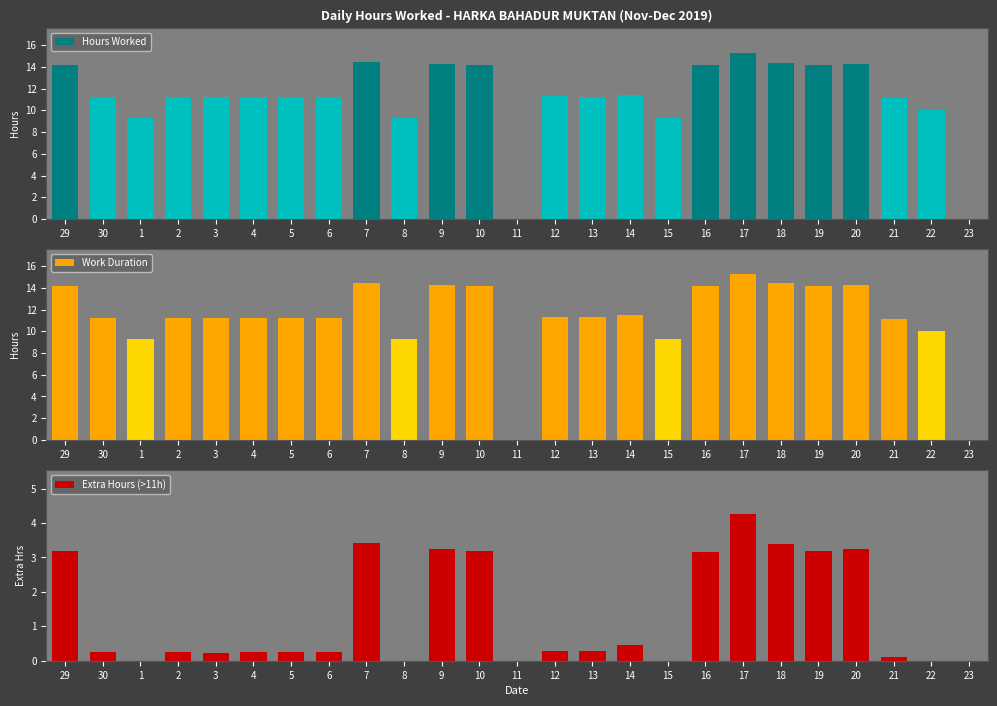

What is the label of the 25th bar from the right?

29